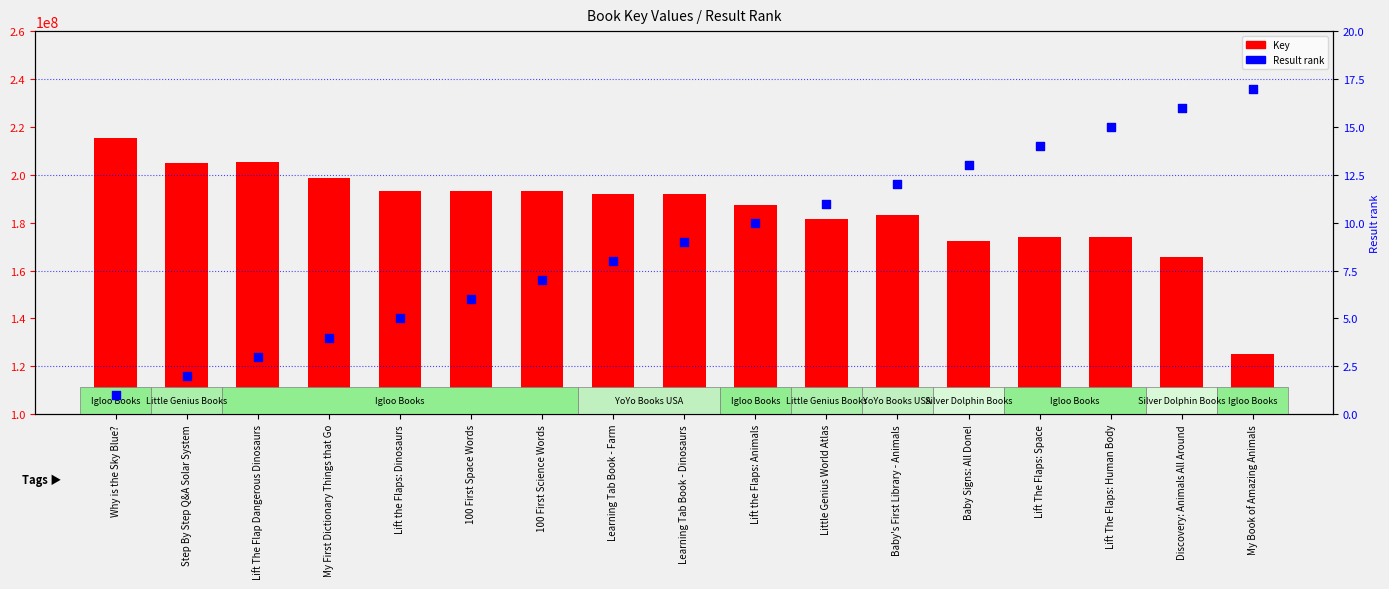

Which series reaches the minimum Y coordinate?

Result rank